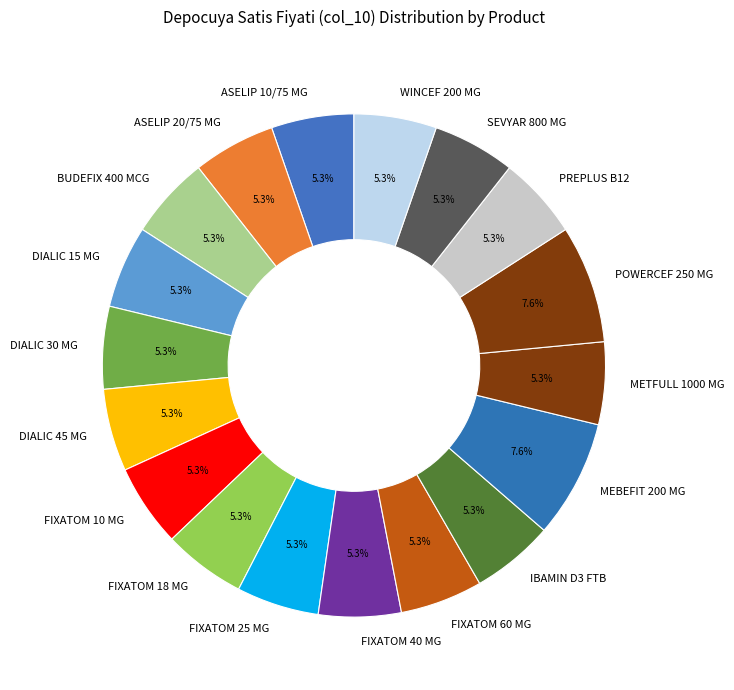

To the nearest percent, what is the average slice percentage?

6%